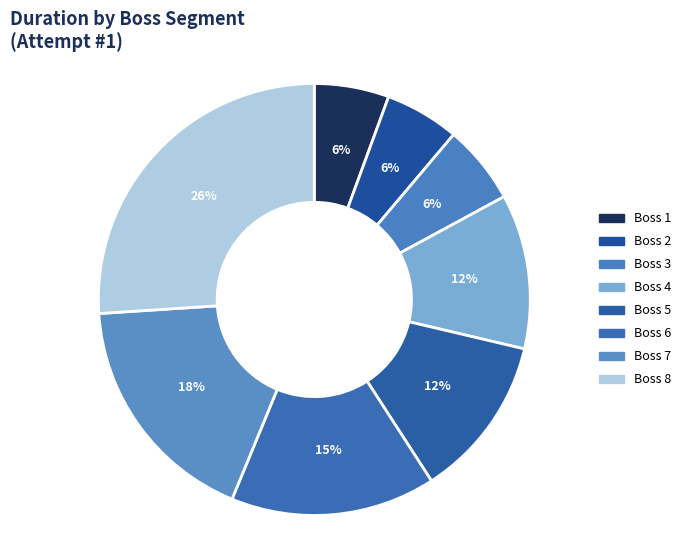

Which category has the smallest portion of the pie?

Boss 2